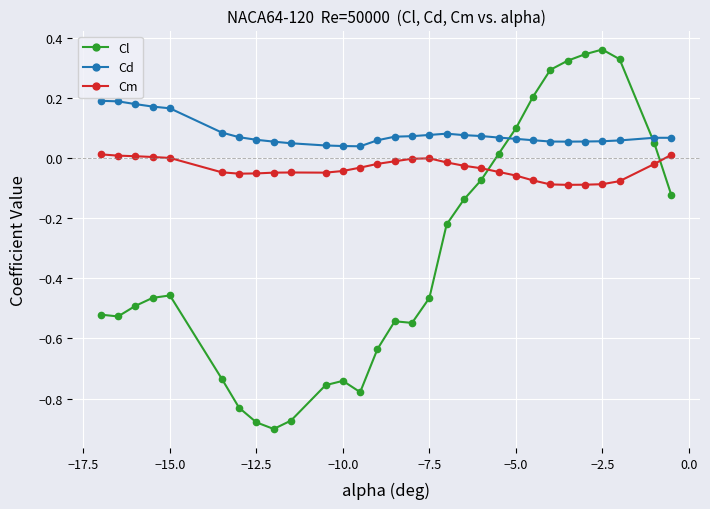

True or false: Cd has more than 0 interior local peaks.

True